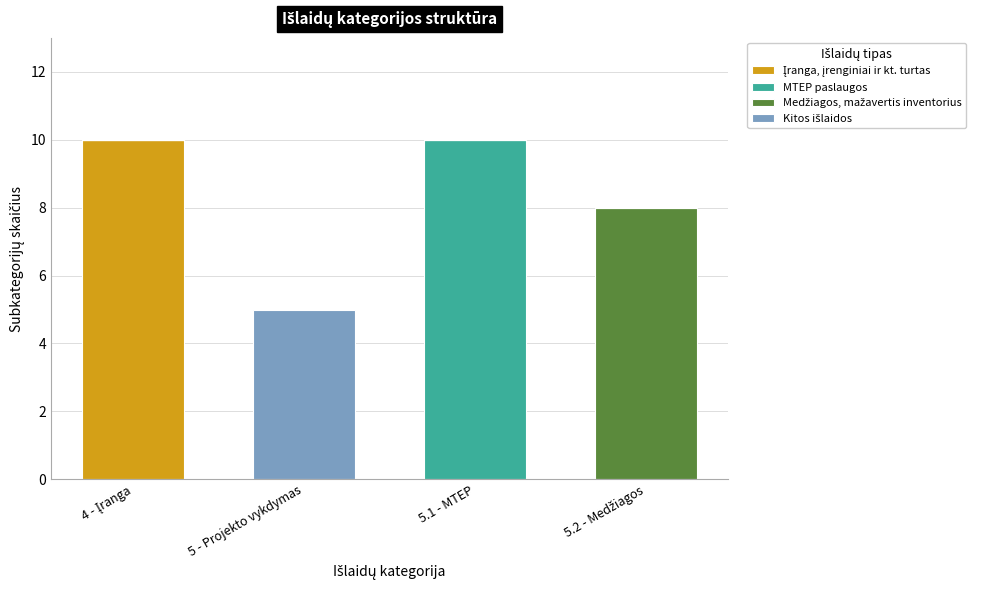

At which category is the sum across all series the highest?

4 - Įranga